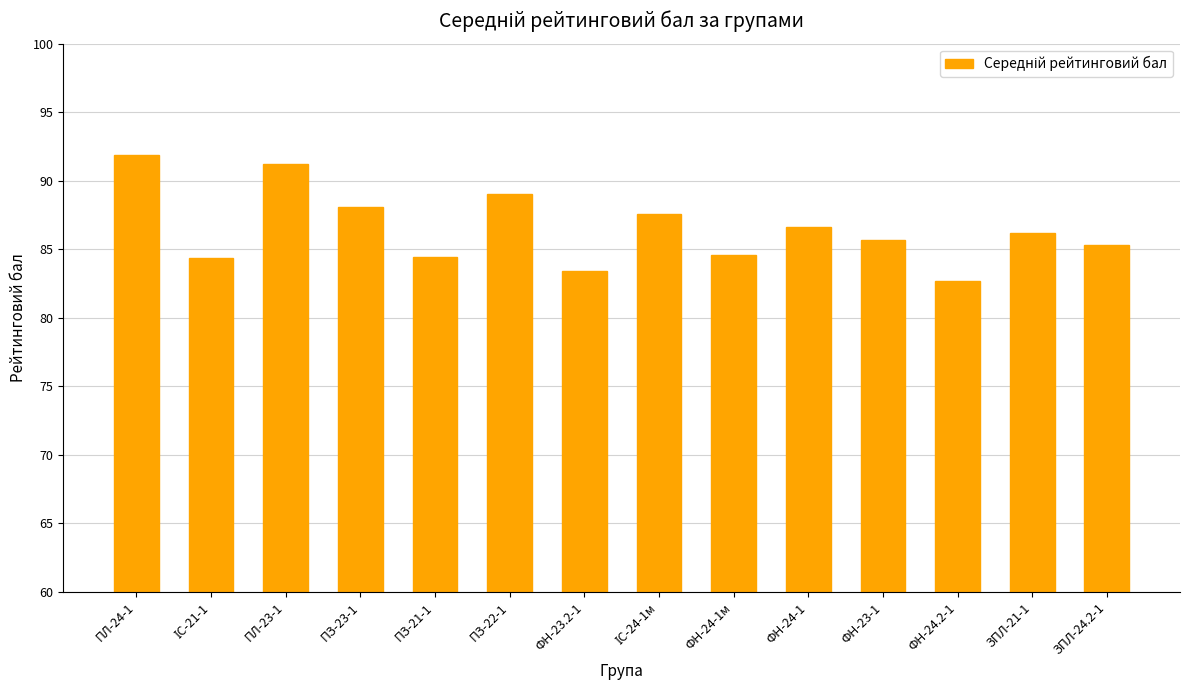

Is it true that the value at ЗПЛ-24.2-1 is 30.1?

False